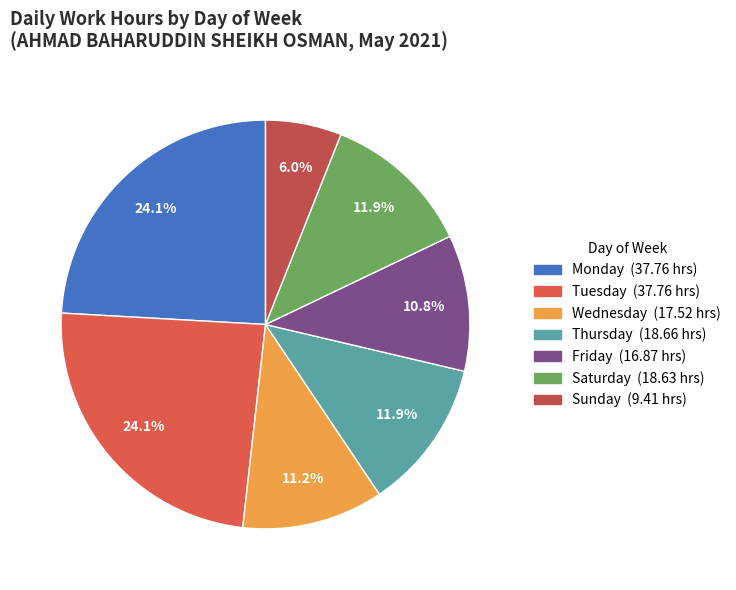

To the nearest percent, what is the difference between the largest and smallest slice percentages?

18%